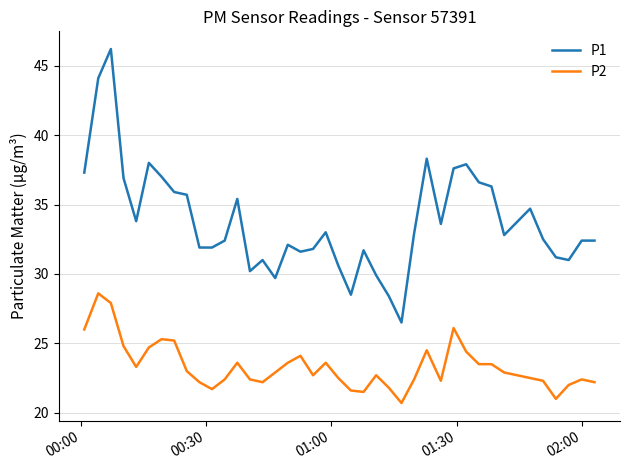

True or false: P2 and P1 intersect in this chart.

False